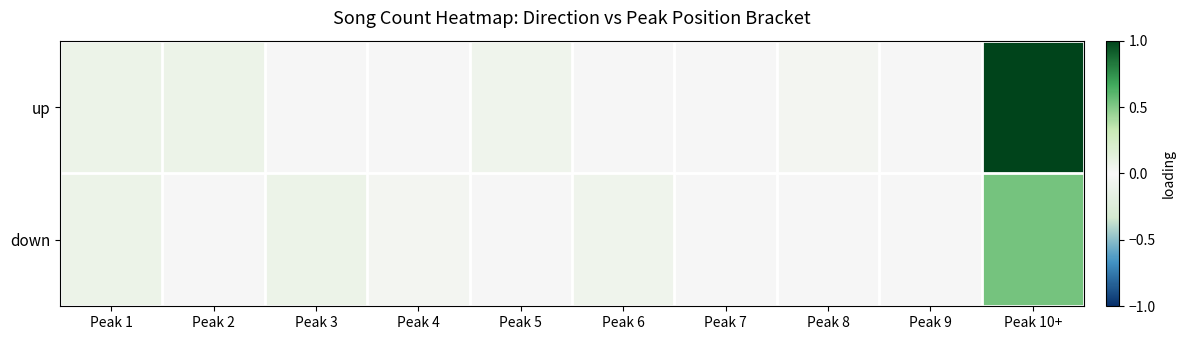

Rank the series by their average value, from lowest to highest.

down, up